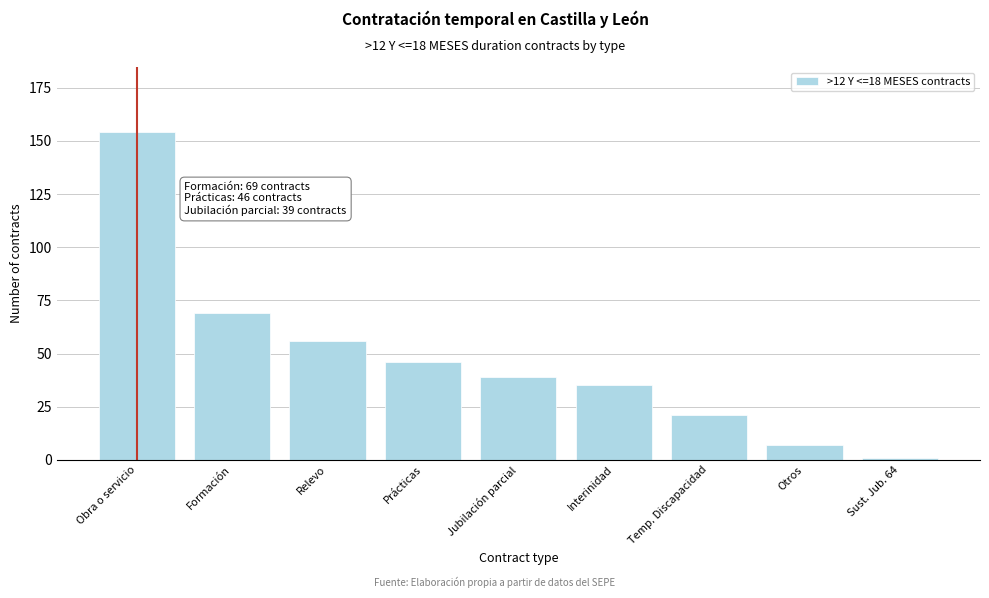

Reading right to left, extract all data points from this chart.

Sust. Jub. 64=1	Otros=7	Temp. Discapacidad=21	Interinidad=35	Jubilación parcial=39	Prácticas=46	Relevo=56	Formación=69	Obra o servicio=154